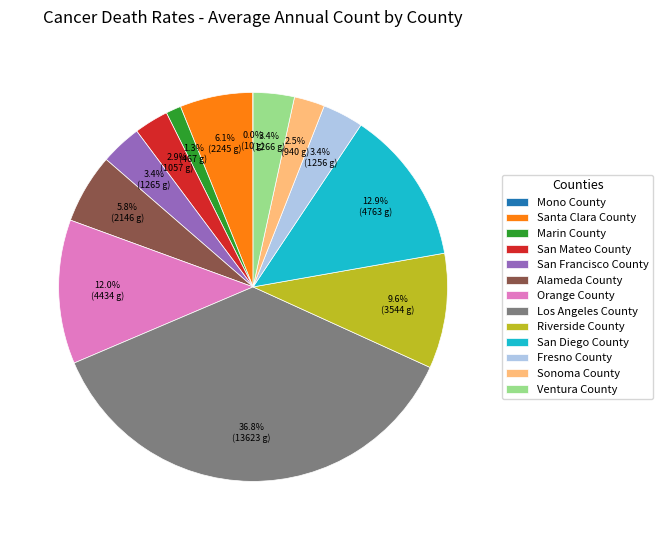

Approximately how many times larger is the value at Santa Clara County compared to Ventura County?

1.8